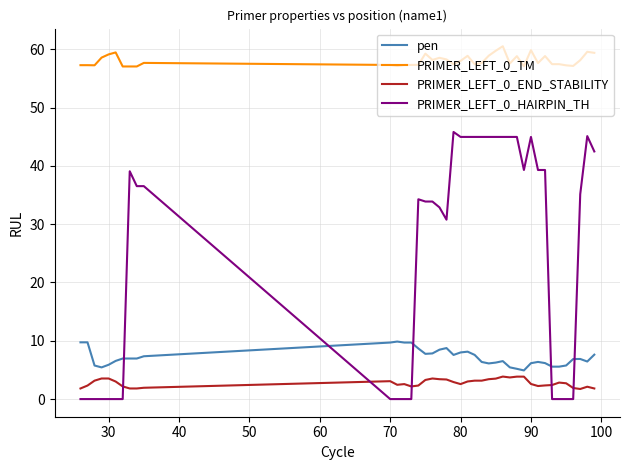

True or false: PRIMER_LEFT_0_END_STABILITY and PRIMER_LEFT_0_TM intersect in this chart.

False